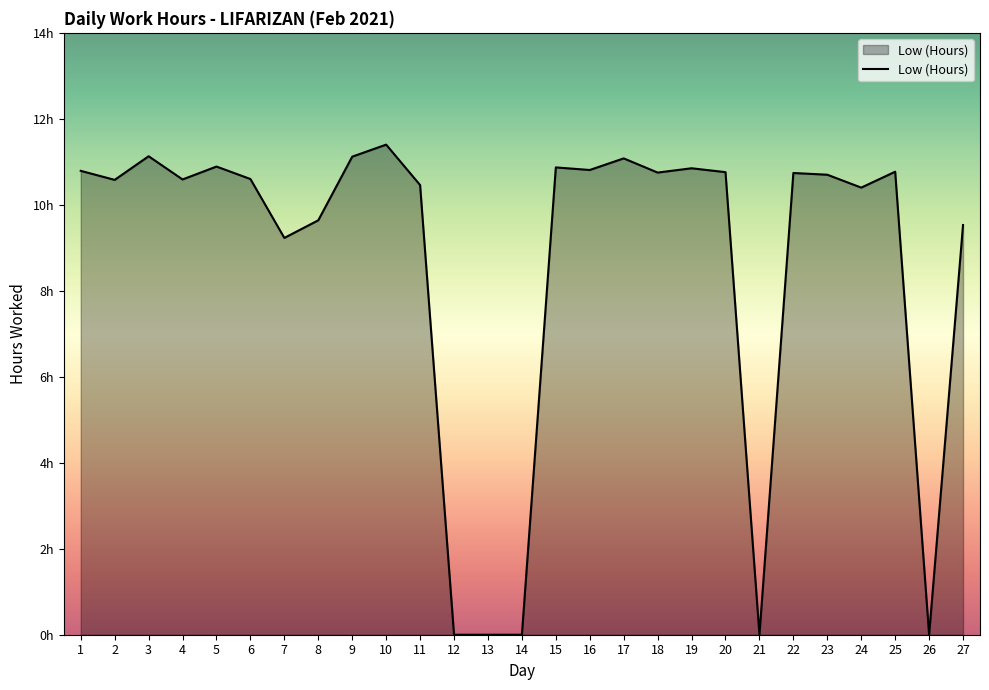

How many interior local valleys (lower than both neighbors) does the data have?

8